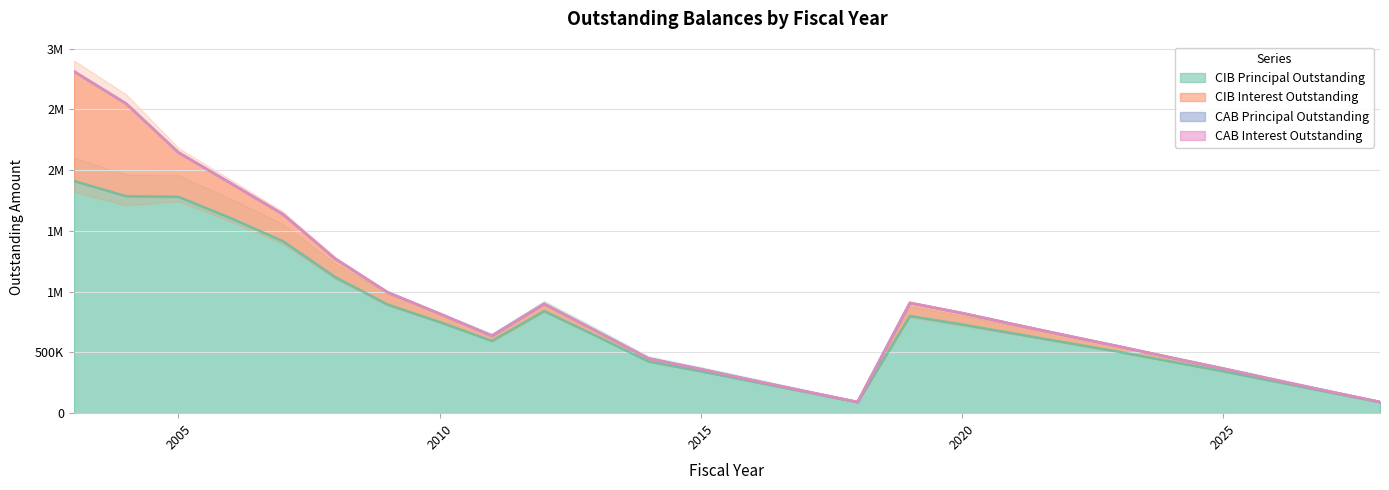

At which category does CIBInterestOutstanding reach its first local valley?

2011